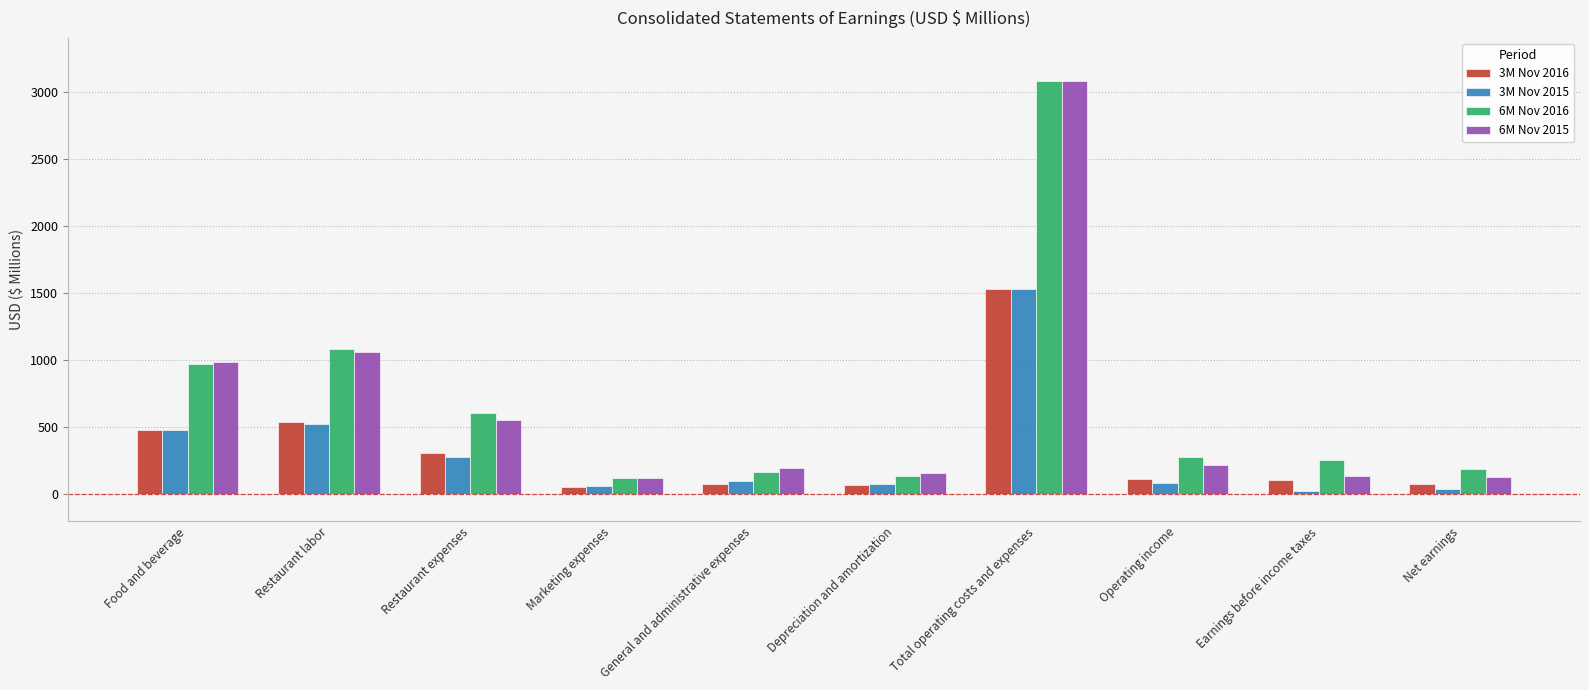

What is the value of the 6M Nov 2016 bar at the 4th from the left?

120.8